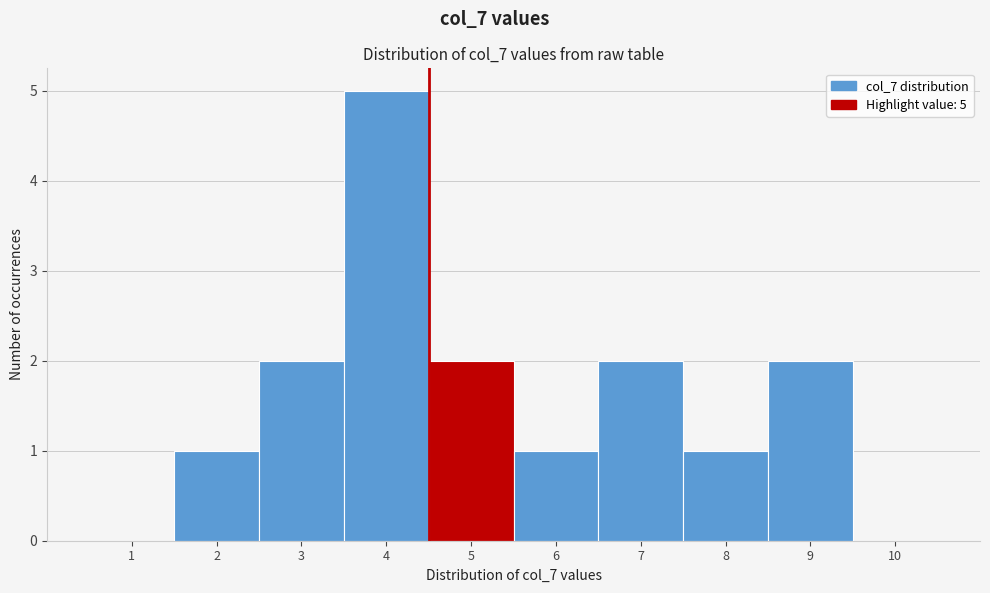

Reading left to right, what are all the values shown in this chart?

1=0	2=1	3=2	4=5	5=2	6=1	7=2	8=1	9=2	10=0